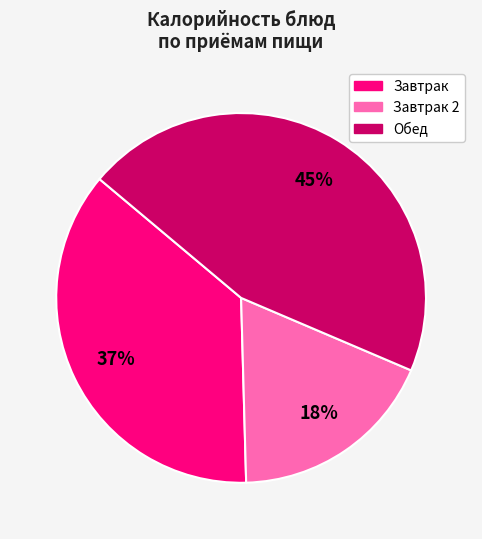

To the nearest percent, what is the average slice percentage?

33%